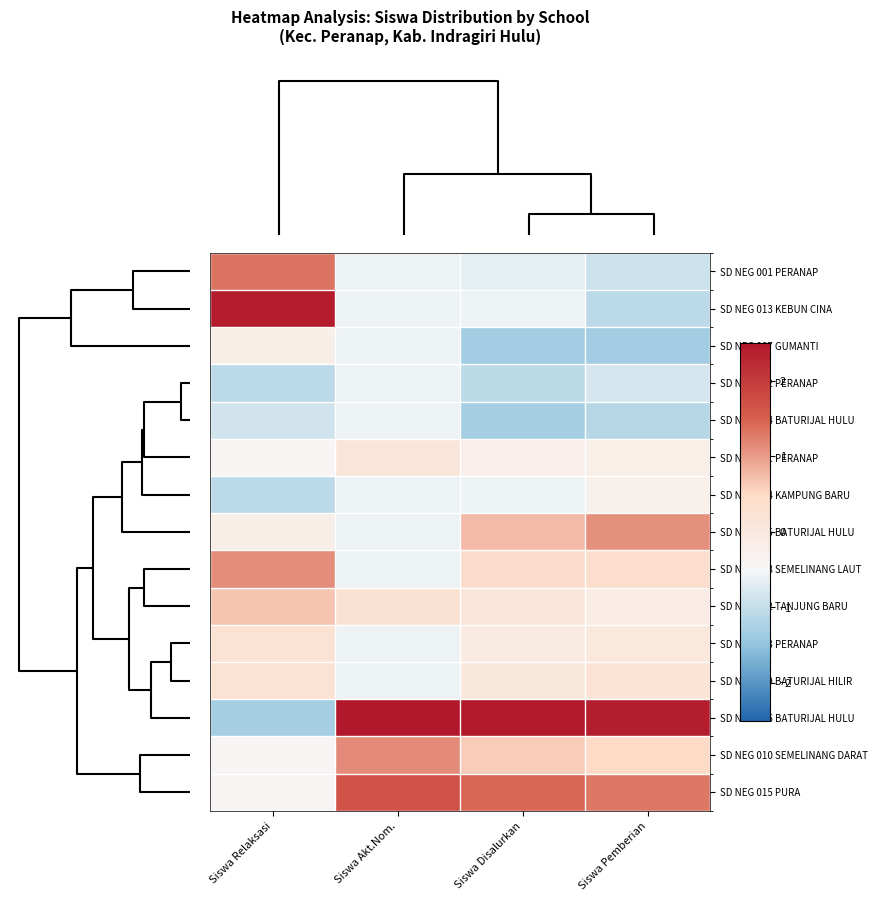

Reading left to right, what are all the values shown in this chart?

SD NEG 001 PERANAP: Siswa Relaksasi=1.3	Siswa Akt.Nom.=-0.6	Siswa Disalurkan=-0.7	Siswa Pemberian=-0.9
SD NEG 013 KEBUN CINA: Siswa Relaksasi=2.4	Siswa Akt.Nom.=-0.6	Siswa Disalurkan=-0.6	Siswa Pemberian=-1.1
SD NEG 007 GUMANTI: Siswa Relaksasi=-0.2	Siswa Akt.Nom.=-0.6	Siswa Disalurkan=-1.3	Siswa Pemberian=-1.3
SD NEG 002 PERANAP: Siswa Relaksasi=-1.1	Siswa Akt.Nom.=-0.6	Siswa Disalurkan=-1.1	Siswa Pemberian=-0.8
SD NEG 004 BATURIJAL HULU: Siswa Relaksasi=-0.9	Siswa Akt.Nom.=-0.6	Siswa Disalurkan=-1.3	Siswa Pemberian=-1.1
SD NEG 011 PERANAP: Siswa Relaksasi=-0.4	Siswa Akt.Nom.=0.1	Siswa Disalurkan=-0.2	Siswa Pemberian=-0.2
SD NEG 014 KAMPUNG BARU: Siswa Relaksasi=-1.1	Siswa Akt.Nom.=-0.6	Siswa Disalurkan=-0.6	Siswa Pemberian=-0.3
SD NEG 005 BATURIJAL HULU: Siswa Relaksasi=-0.2	Siswa Akt.Nom.=-0.6	Siswa Disalurkan=0.7	Siswa Pemberian=1.1
SD NEG 008 SEMELINANG LAUT: Siswa Relaksasi=1.1	Siswa Akt.Nom.=-0.6	Siswa Disalurkan=0.4	Siswa Pemberian=0.4
SD NEG 012 TANJUNG BARU: Siswa Relaksasi=0.7	Siswa Akt.Nom.=0.3	Siswa Disalurkan=0.1	Siswa Pemberian=-0.1
SD NEG 003 PERANAP: Siswa Relaksasi=0.2	Siswa Akt.Nom.=-0.6	Siswa Disalurkan=-0.1	Siswa Pemberian=0.0
SD NEG 009 BATURIJAL HILIR: Siswa Relaksasi=0.2	Siswa Akt.Nom.=-0.6	Siswa Disalurkan=0.1	Siswa Pemberian=0.2
SD NEG 006 BATURIJAL HULU: Siswa Relaksasi=-1.3	Siswa Akt.Nom.=2.7	Siswa Disalurkan=2.5	Siswa Pemberian=2.4
SD NEG 010 SEMELINANG DARAT: Siswa Relaksasi=-0.4	Siswa Akt.Nom.=1.1	Siswa Disalurkan=0.6	Siswa Pemberian=0.5
SD NEG 015 PURA: Siswa Relaksasi=-0.4	Siswa Akt.Nom.=1.7	Siswa Disalurkan=1.4	Siswa Pemberian=1.3